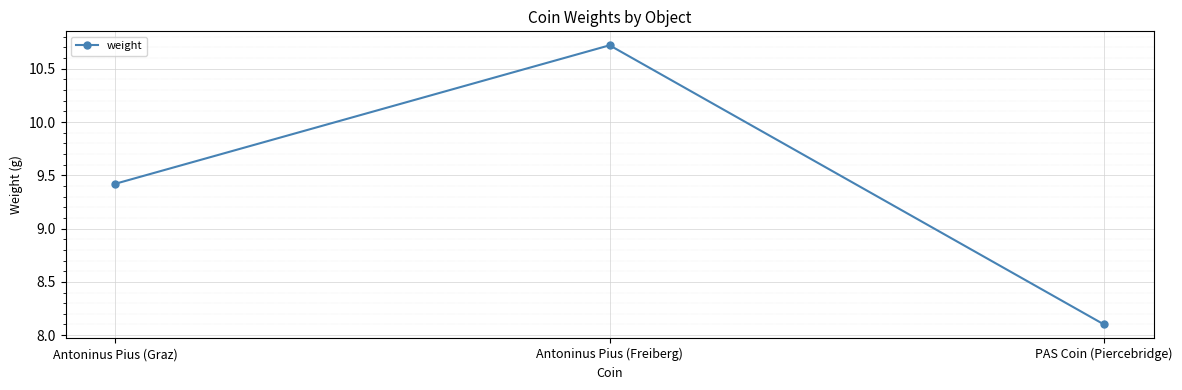

What is the change in value from Antoninus Pius (Graz) to PAS Coin (Piercebridge)?

-1.3